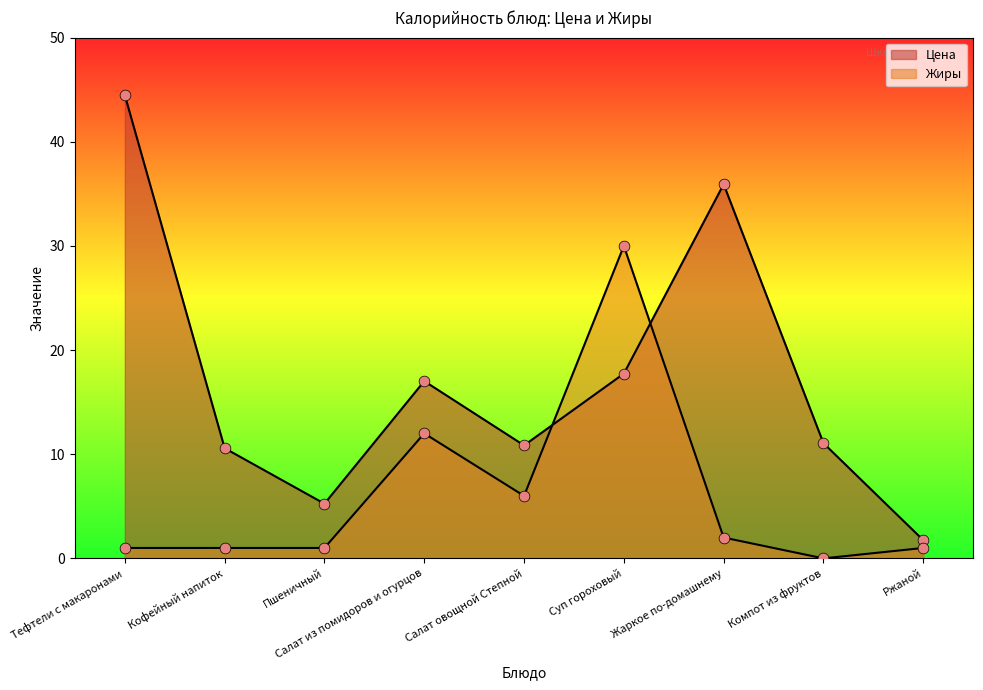

What is the total value across all series at Пшеничный?

6.2